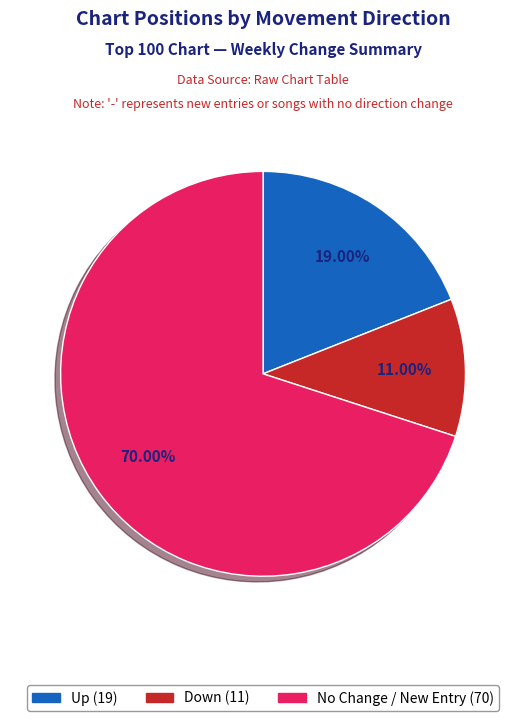

Does any single category account for the majority?

Yes